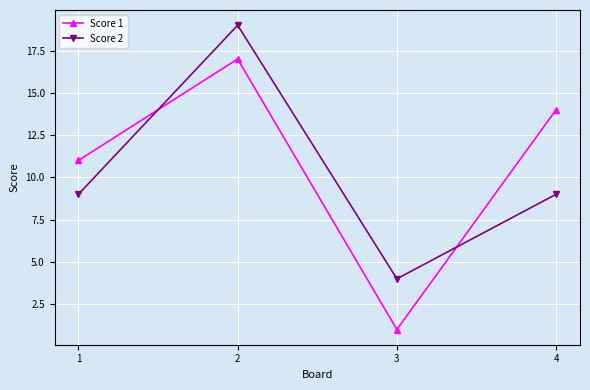

In Score 2, how many points are lower than both neighbors (excluding endpoints)?

1